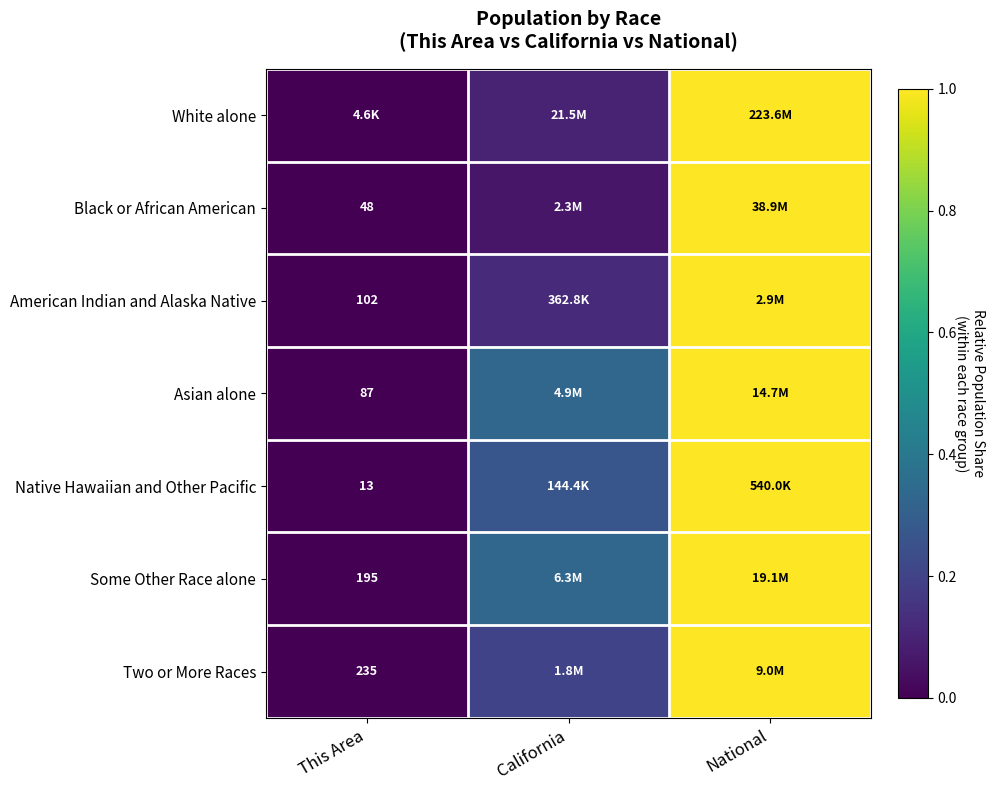

The value of Asian alone at California is 0.3. True or false?

True